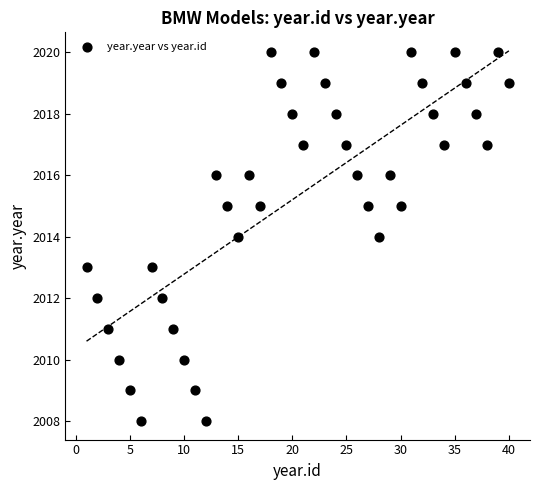

What is the range of X values (max minus min)?

39